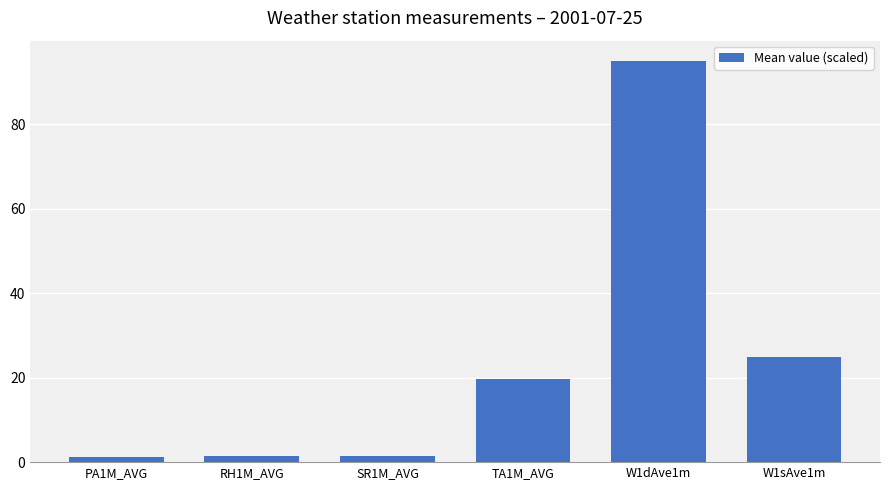

The value at RH1M_AVG is 1.5. True or false?

True